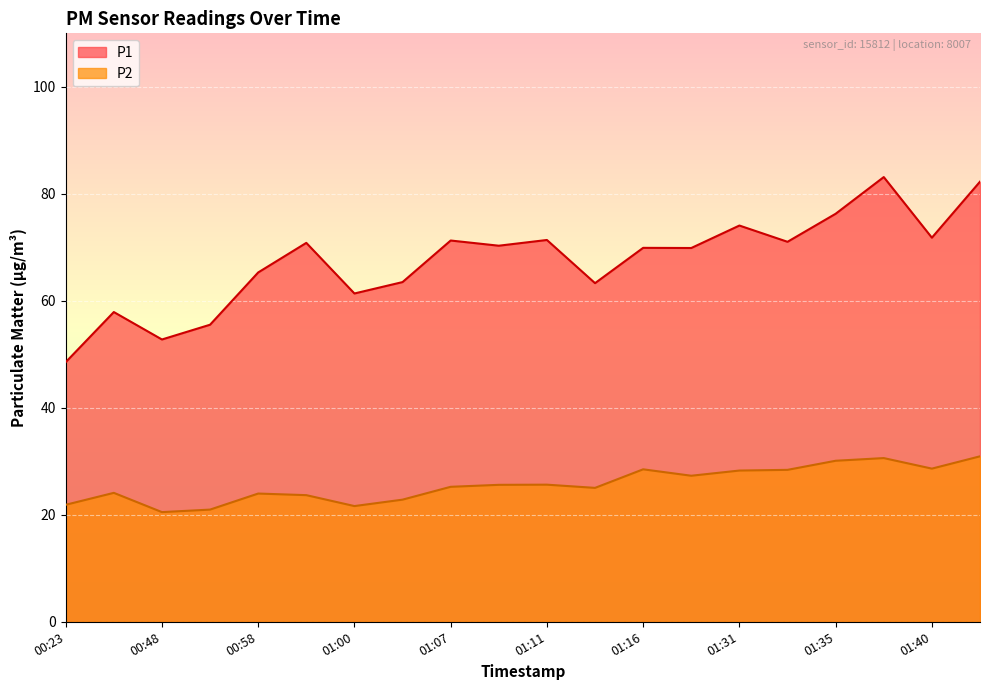

What is the sum of all P1 values?

1350.3